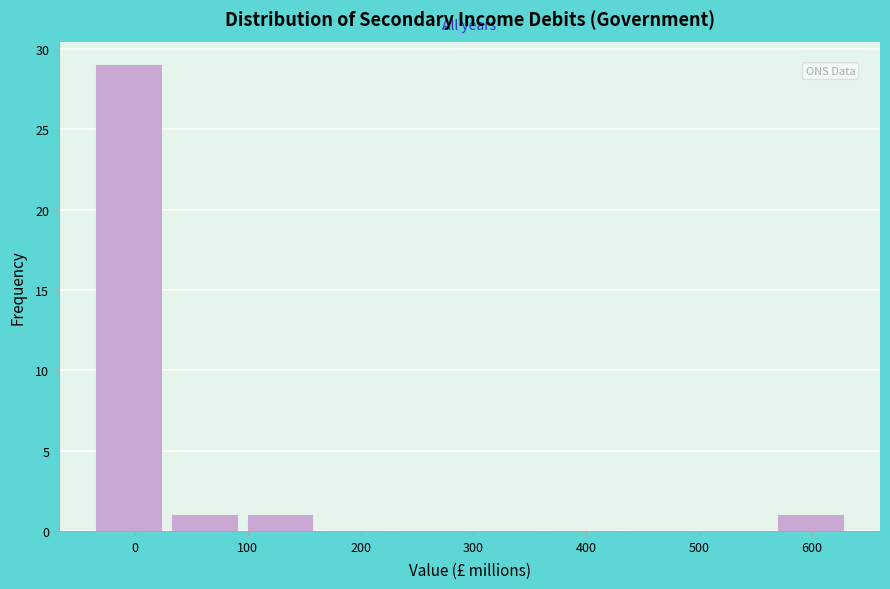

Reading left to right, list every bar in this chart as the range it spans on the x-axis followed by its height. Neither the bar edges nor the heights are printed on the chart, so give them approximately, as read against the axes.

-40 to 30: 29
30 to 100: 1
100 to 160: 1
160 to 230: 0
230 to 300: 0
300 to 360: 0
360 to 430: 0
430 to 500: 0
500 to 560: 0
560 to 630: 1